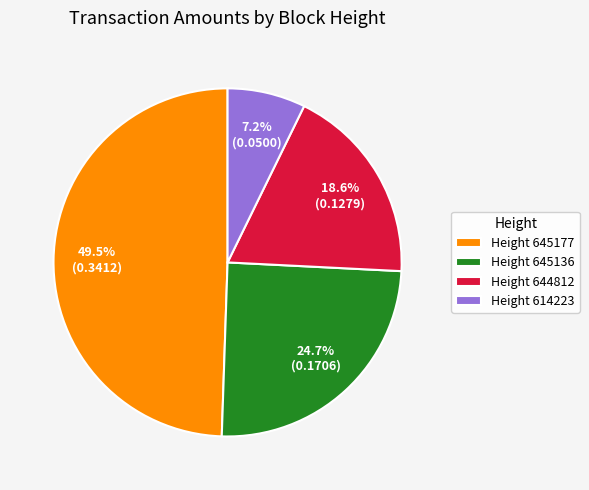

How much of the chart is everything except Height 644812?

81.4%